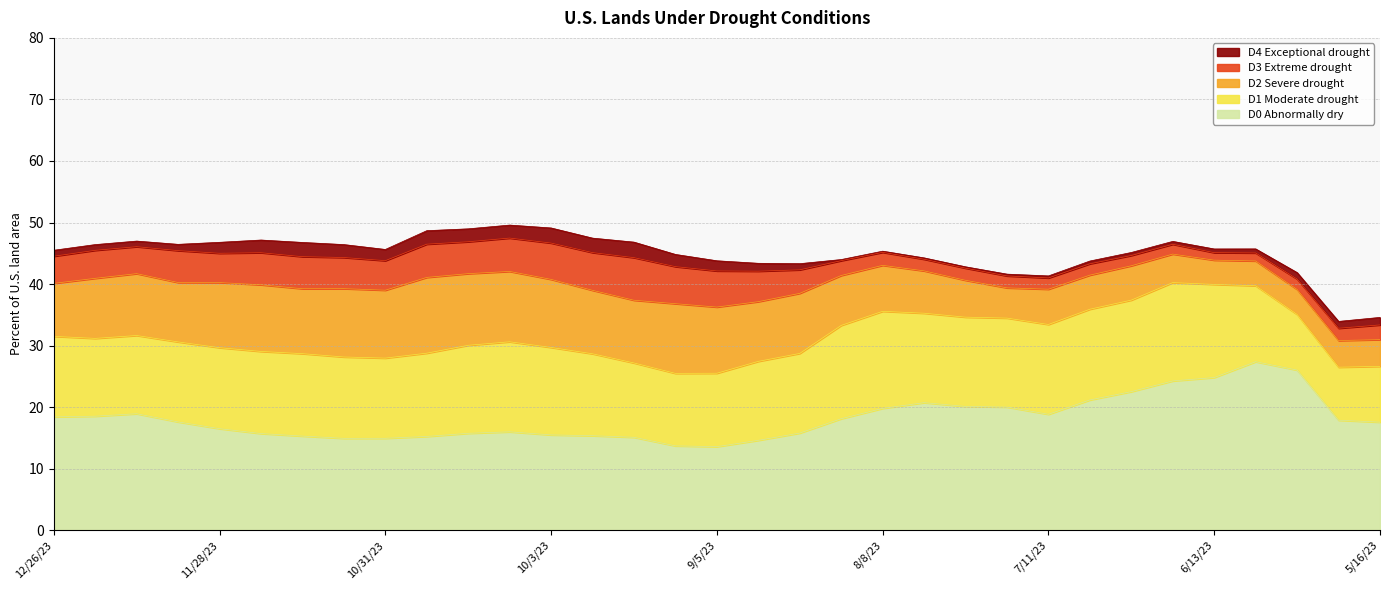

What is the sum of all D4 Exceptional drought values?

41.0